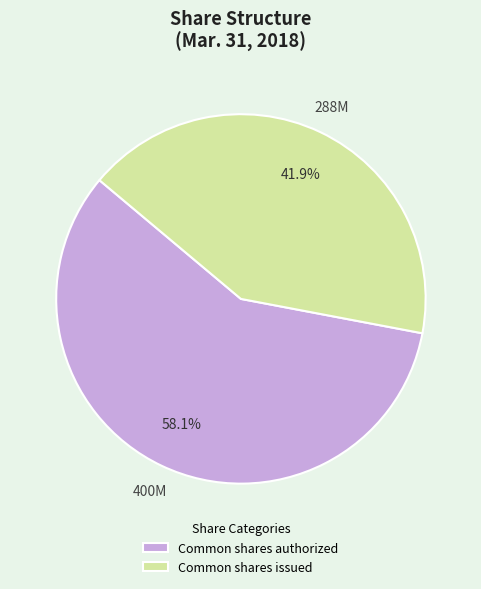

What percentage is the Common shares authorized slice, to the nearest percent?

58%